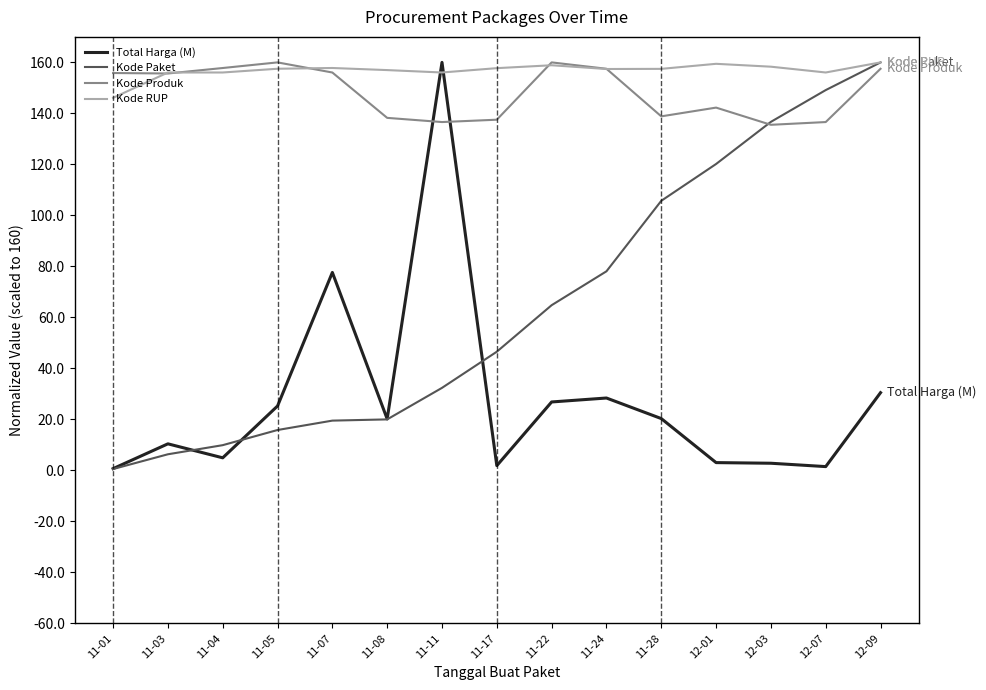

True or false: Kode Paket has a value of 120.2 at 12-01.

True